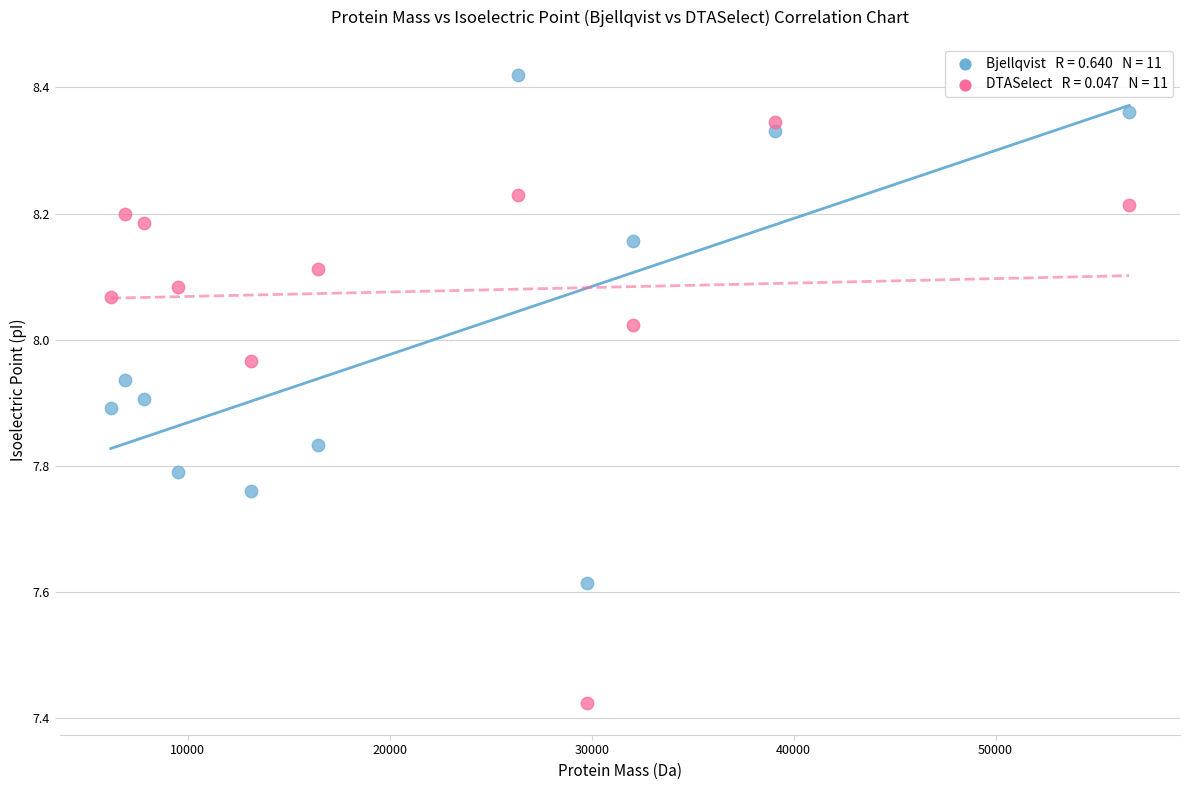

Across all data points, what is the range of X values (max minus min)?

50429.2